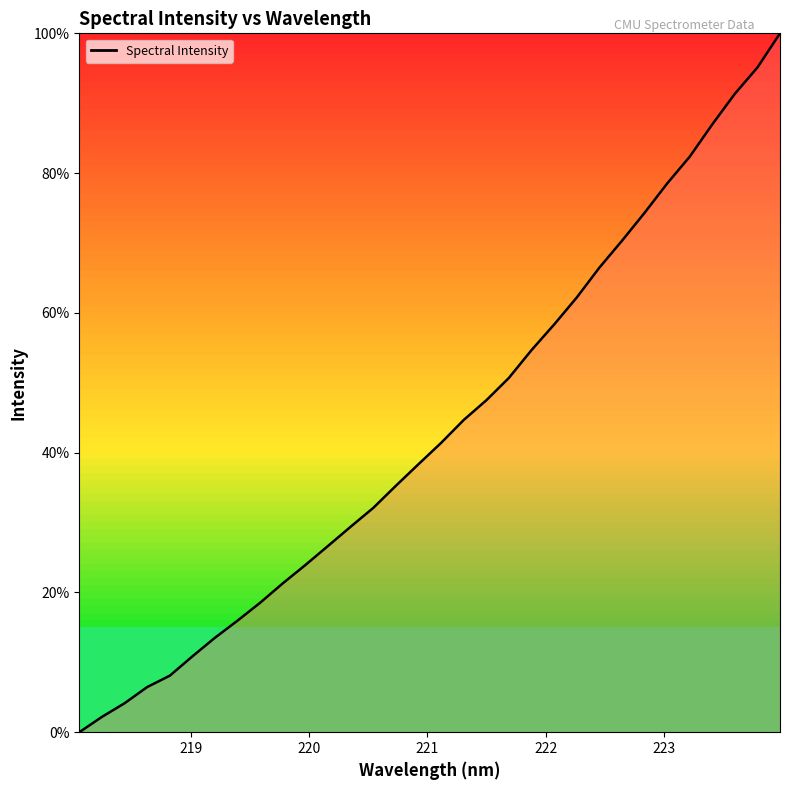

How many lines are shown in the chart?

1